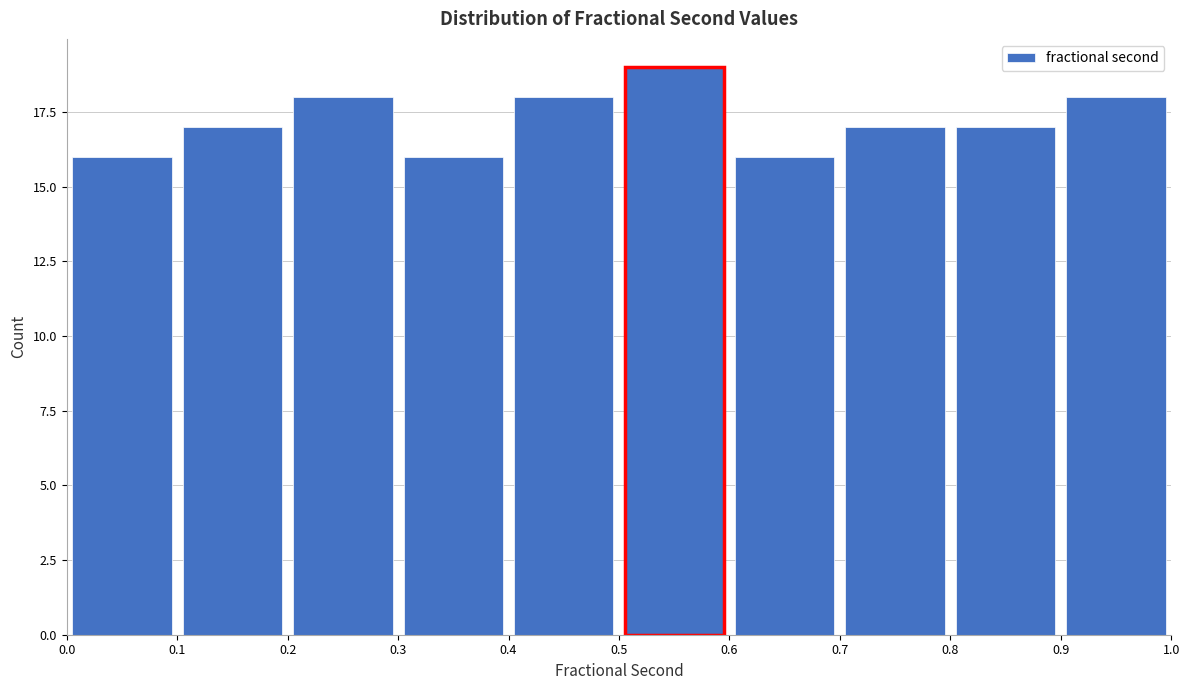

Which range on the x-axis has the tallest bar?

0.5 to 0.6